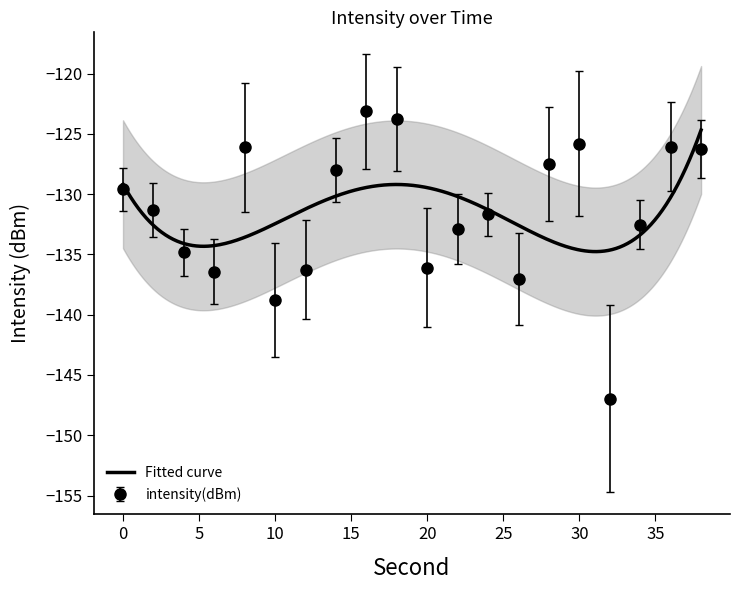

Which has a higher value, 14 or 28?

28